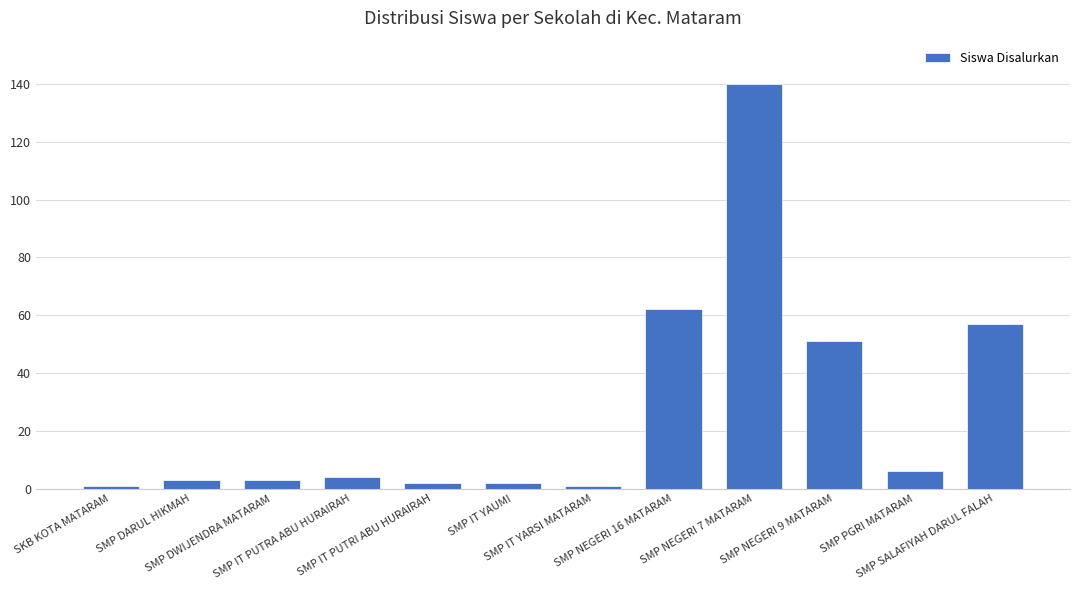

Which category has the highest value across all series?

SMP NEGERI 7 MATARAM